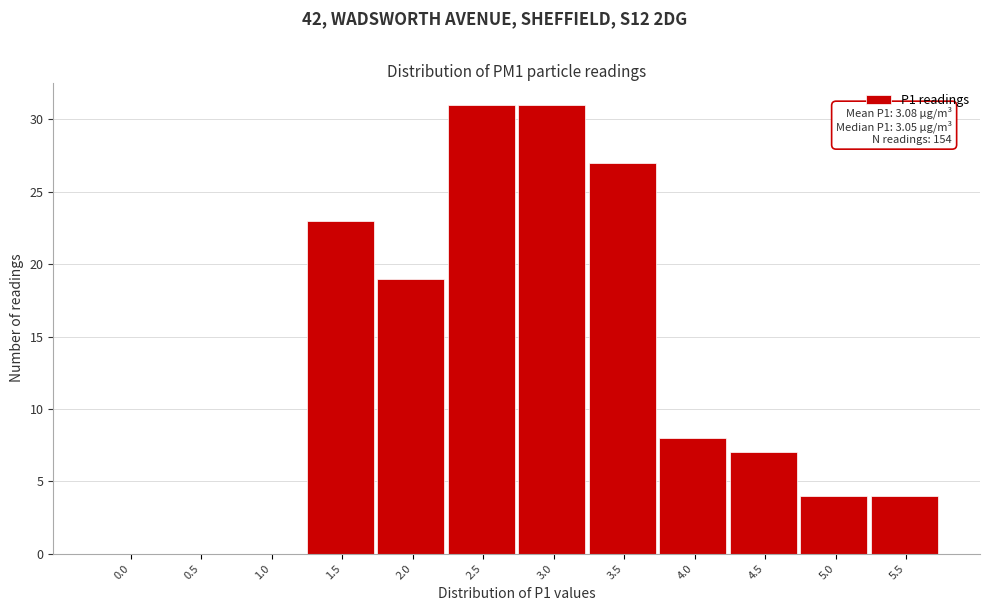

Reading left to right, what are all the values shown in this chart?

0.0=0	0.5=0	1.0=0	1.5=23	2.0=19	2.5=31	3.0=31	3.5=27	4.0=8	4.5=7	5.0=4	5.5=4